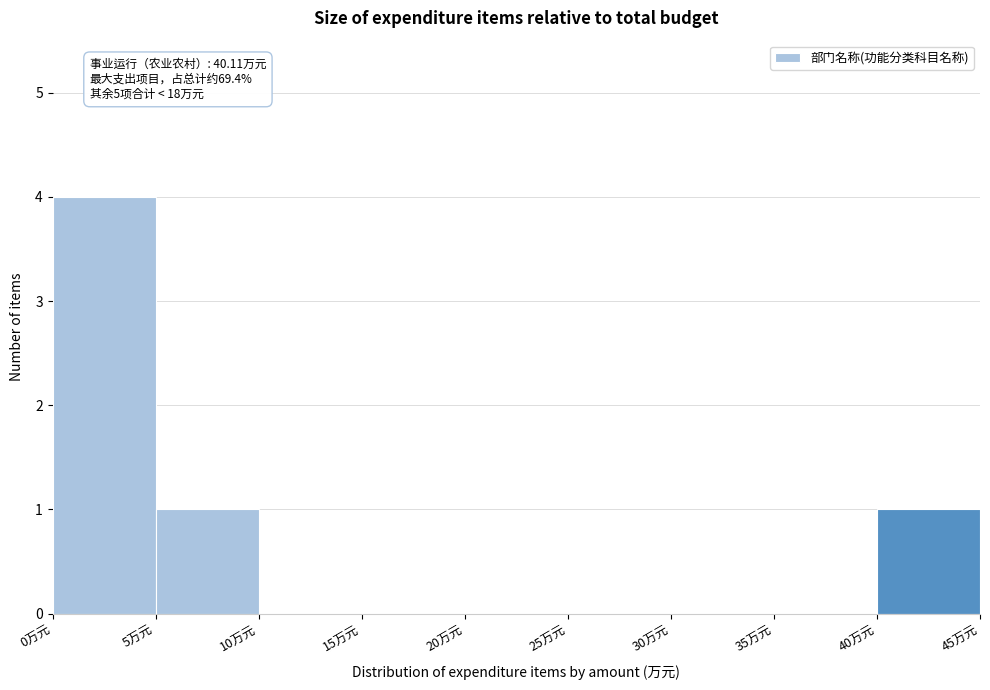

Which range on the x-axis has the tallest bar?

0 to 5